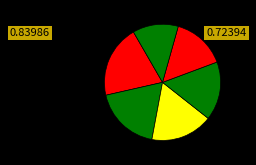

To the nearest percent, what is the average slice percentage?

17%